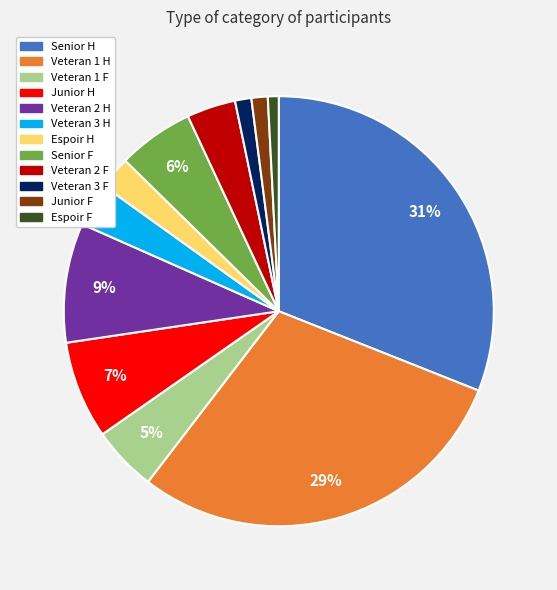

Combined, do Senior F and Veteran 2 H account for over 50%?

No